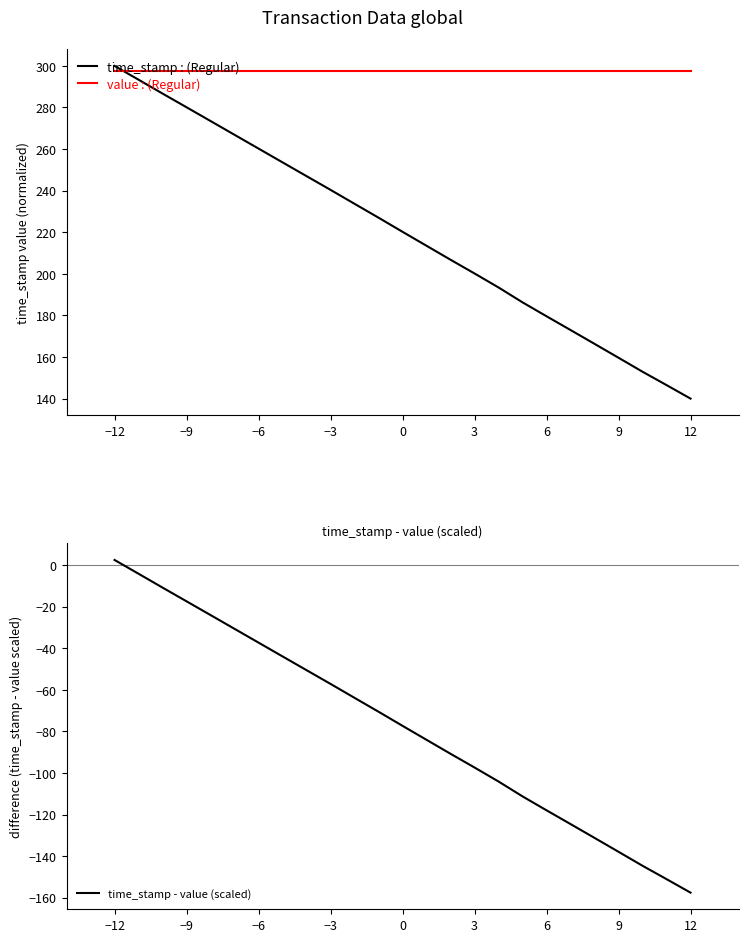

Which series has the largest total across all categories?

value : (Regular)